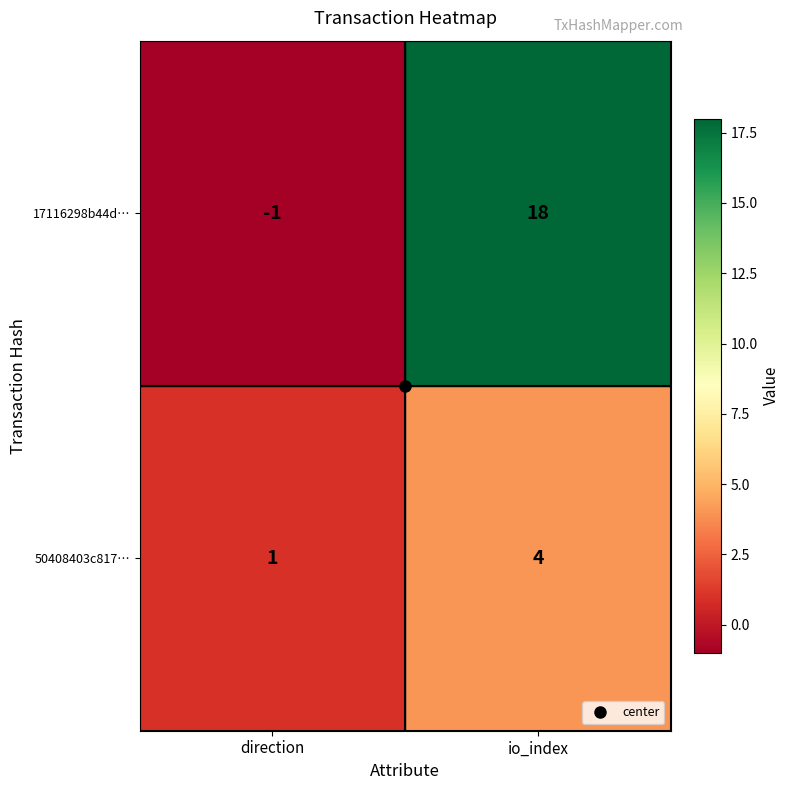

How many data points in 17116298b44d… are less than 18?

1